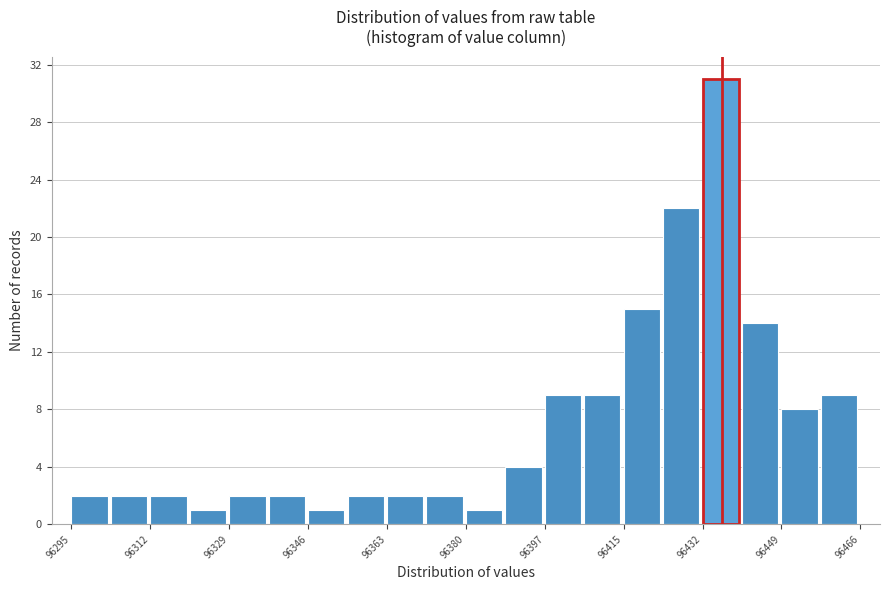

Reading left to right, list every bar in this chart as the range it spans on the x-axis followed by its height. Neither the bar edges nor the heights are printed on the chart, so give them approximately, as read against the axes.

96296 to 96304: 2
96304 to 96312: 2
96312 to 96320: 2
96320 to 96330: 1
96330 to 96338: 2
96338 to 96346: 2
96346 to 96354: 1
96354 to 96364: 2
96364 to 96372: 2
96372 to 96380: 2
96380 to 96388: 1
96388 to 96398: 4
96398 to 96406: 9
96406 to 96414: 9
96414 to 96424: 15
96424 to 96432: 22
96432 to 96440: 31
96440 to 96448: 14
96448 to 96458: 8
96458 to 96466: 9